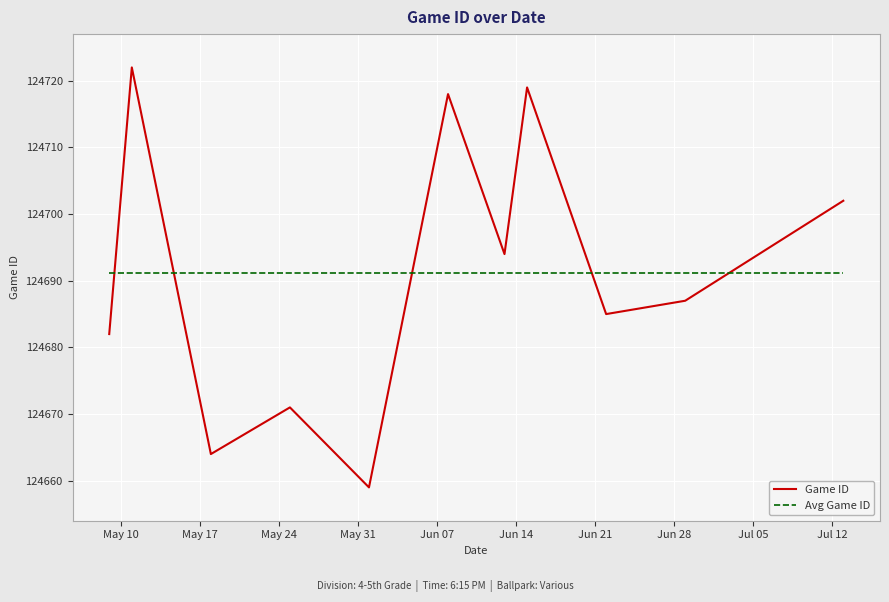

Which series has the widest spread of values?

Game ID